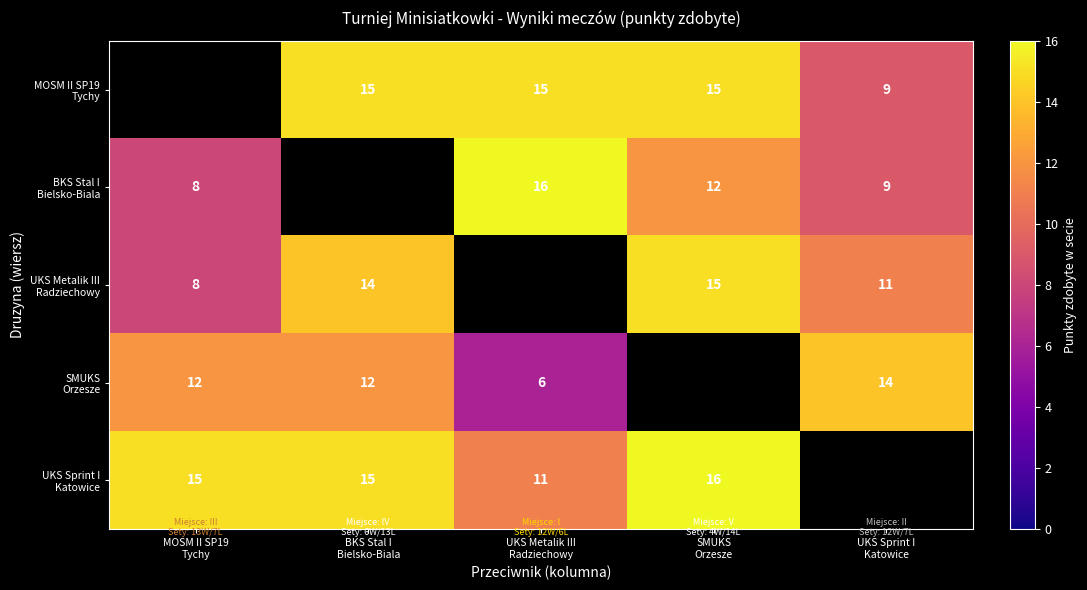

How many values in the UKS Sprint I Katowice series are below 15?

1